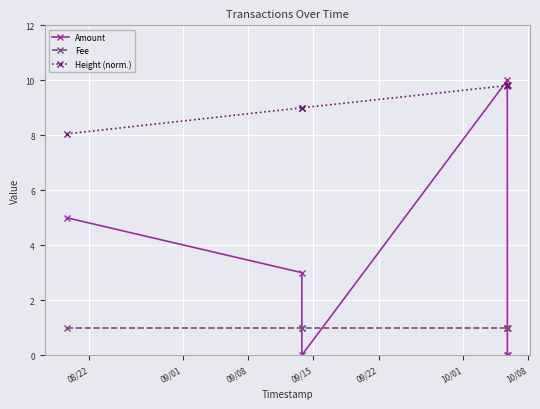

What is the total value across all series at 09/01?

13.0